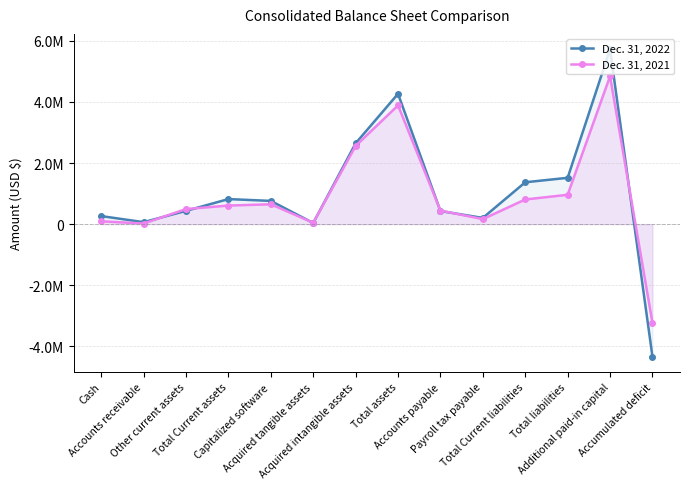

Where is the first local minimum for Dec. 31, 2022?

Accounts receivable